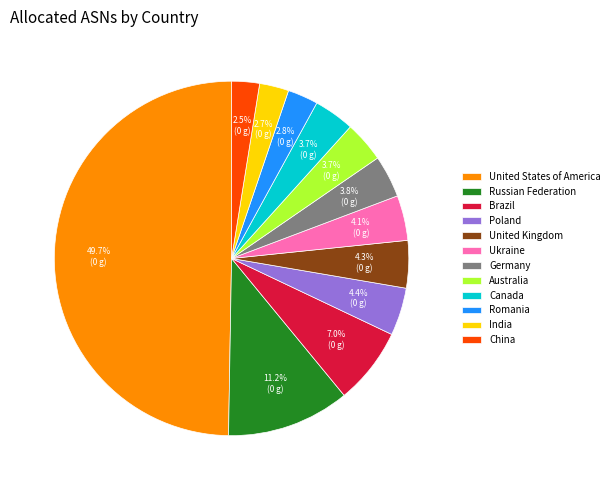

What is the largest slice in the pie chart?

United States of America